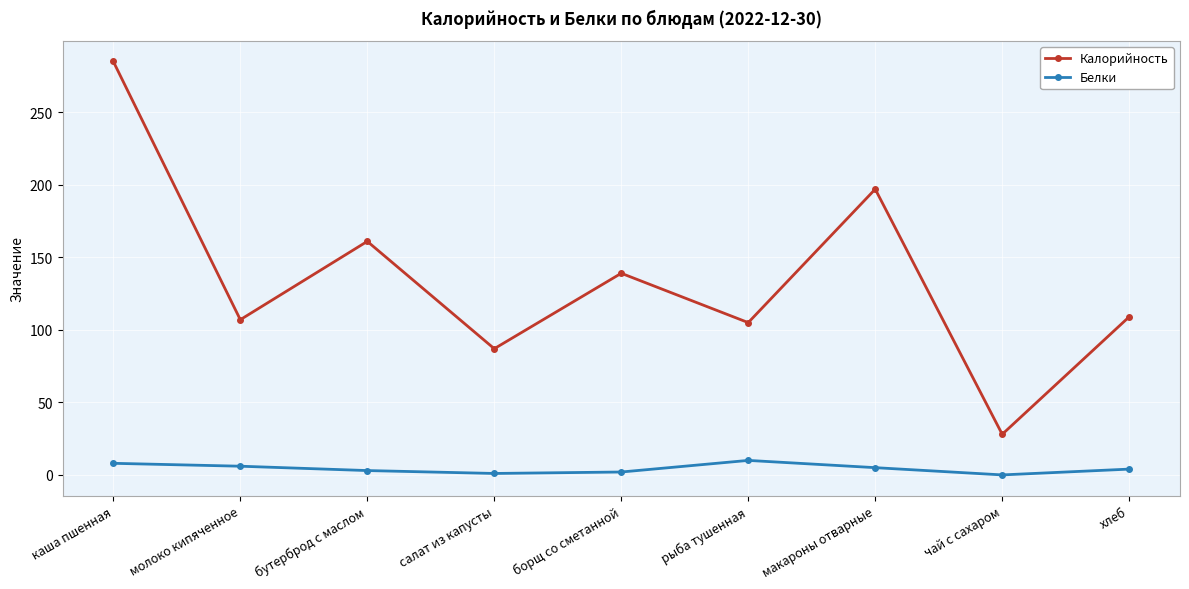

At which label does Белки first exceed 4?

каша пшенная